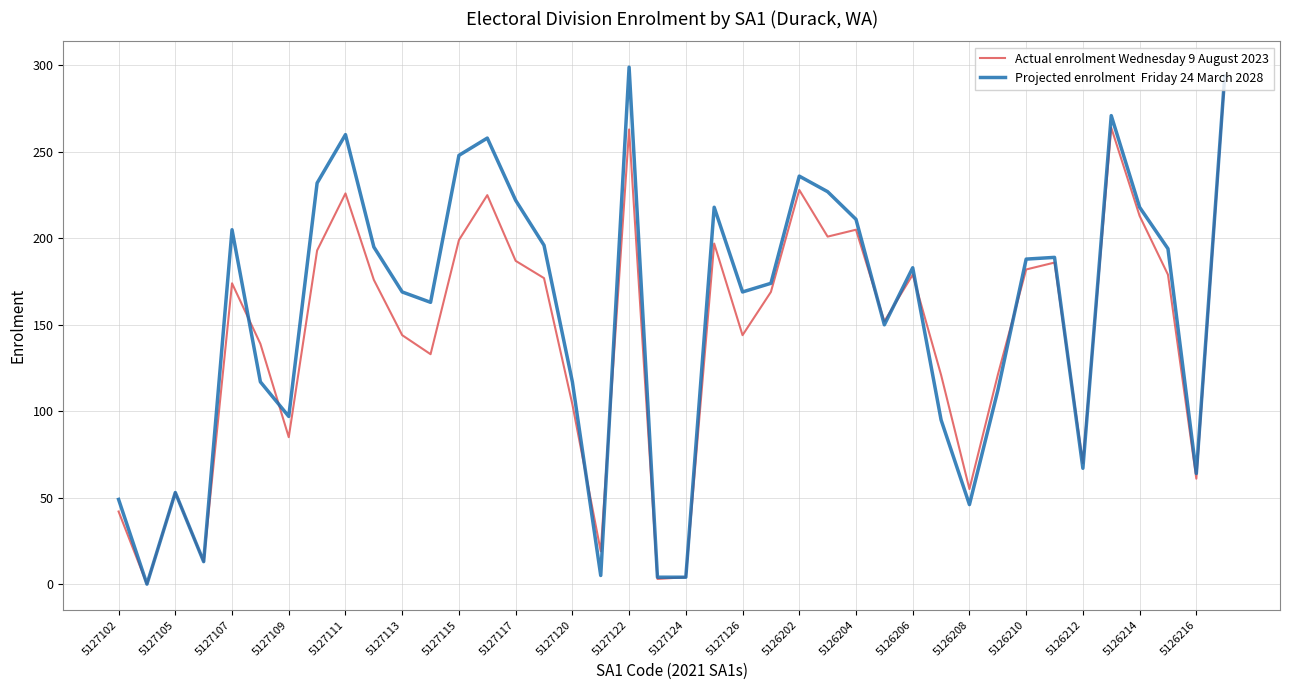

How many lines are shown in the chart?

2